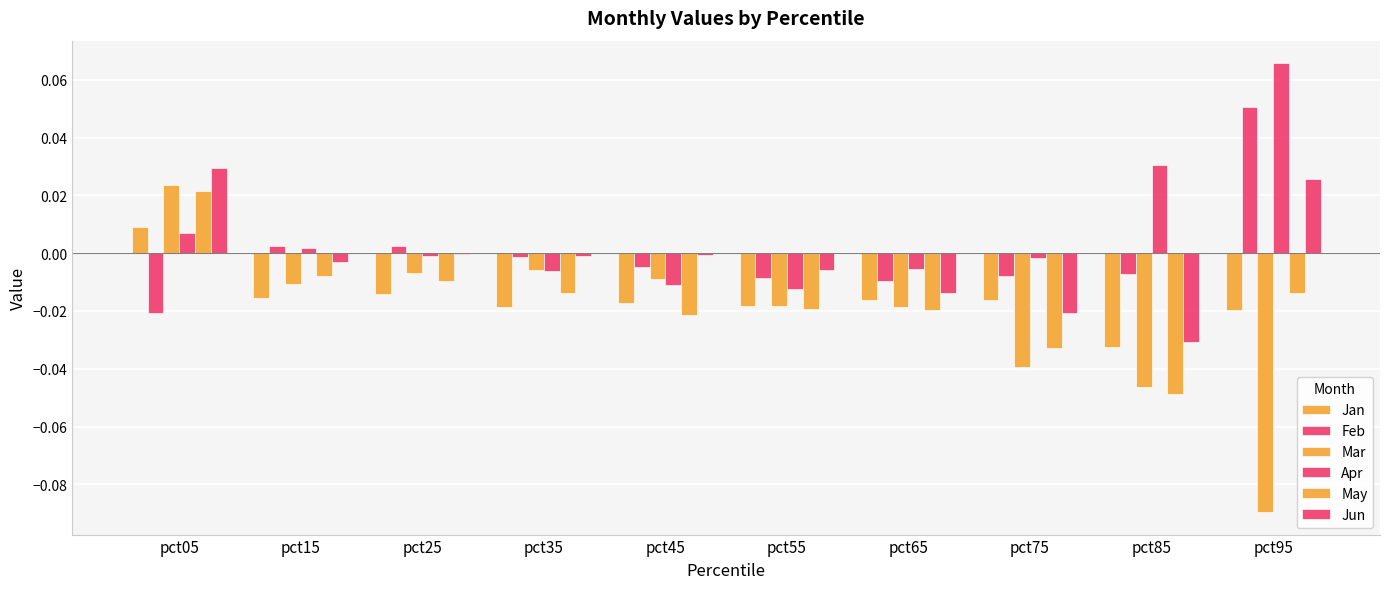

Count the number of data series in this chart.

6